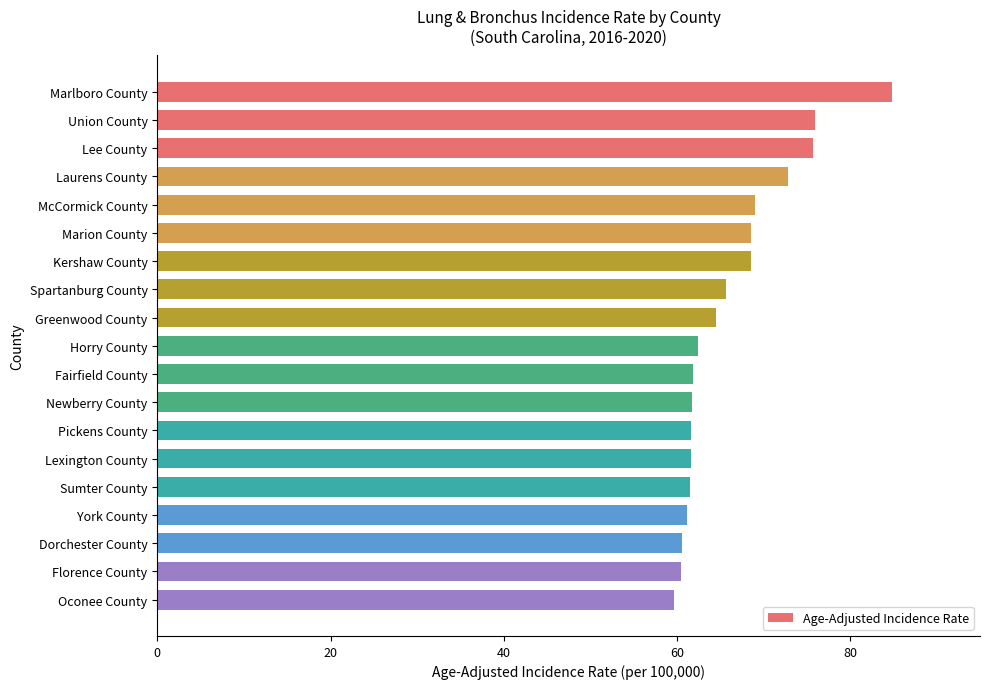

The value at Lexington County is 23.6. True or false?

False